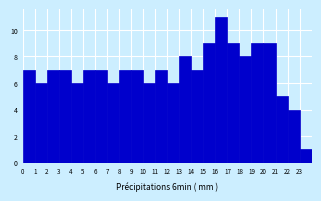

Over which range of the x-axis is the bar tallest?

16 to 17